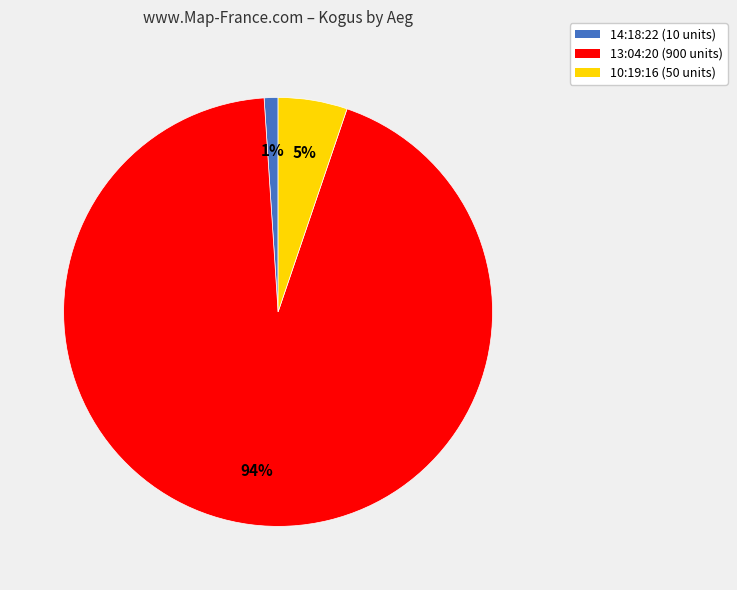

Is it true that 10:19:16 (50 units) is 1% of the pie?

False